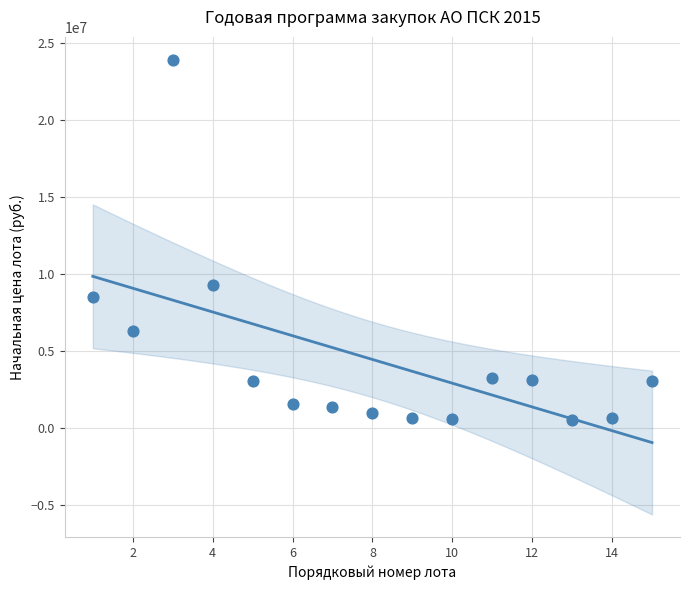

What is the range of X values (max minus min)?

14